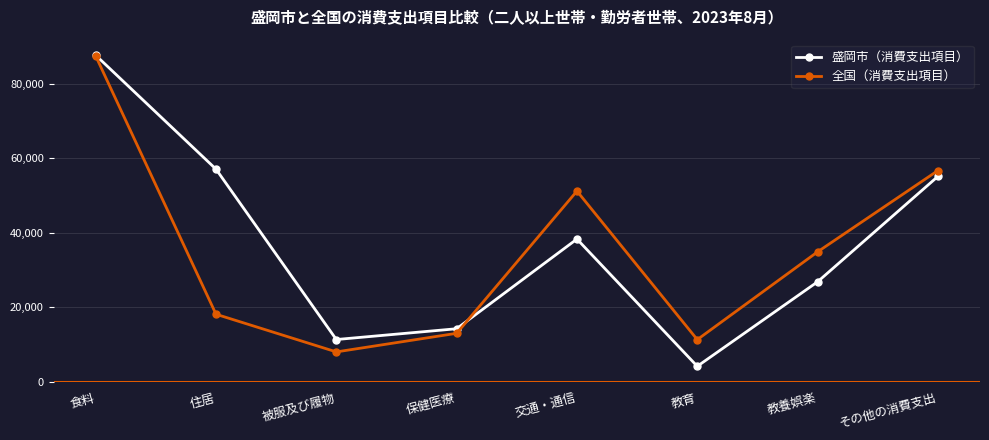

Rank the series at 交通・通信 from lowest to highest value.

盛岡市（消費支出項目）, 全国（消費支出項目）